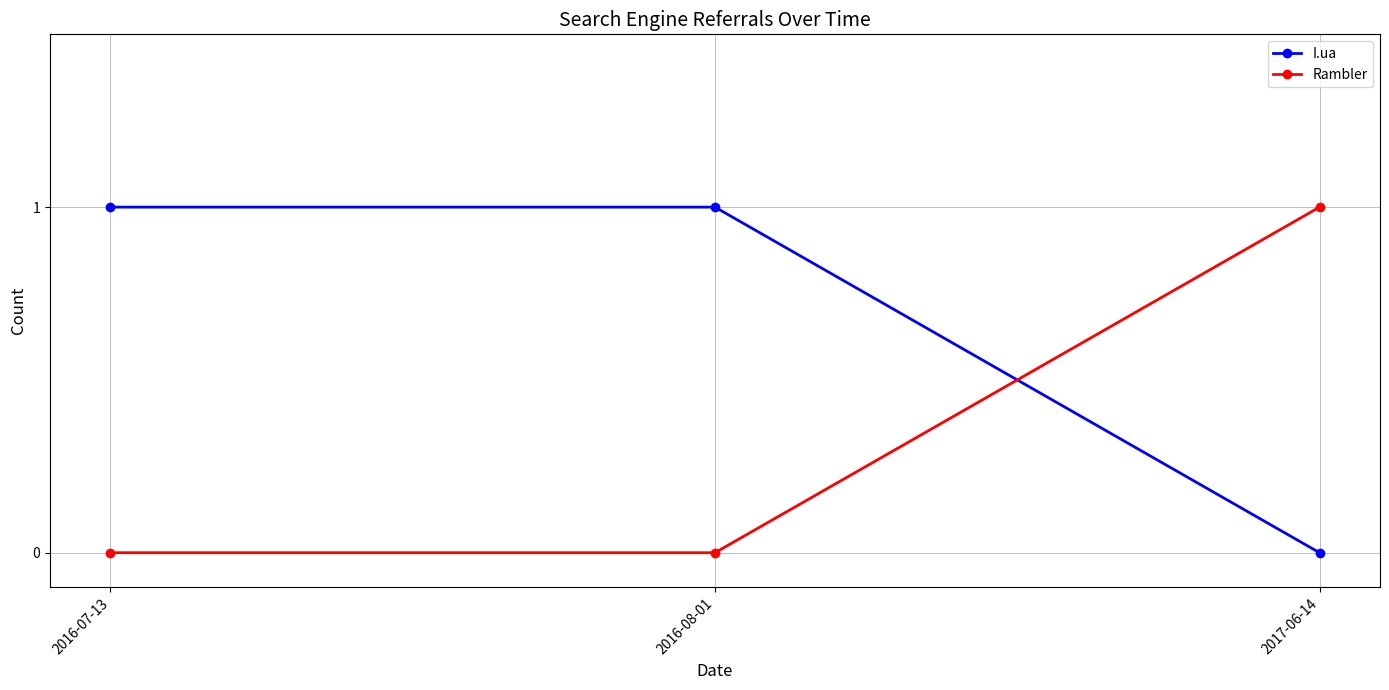

Which series has the largest total across all categories?

I.ua